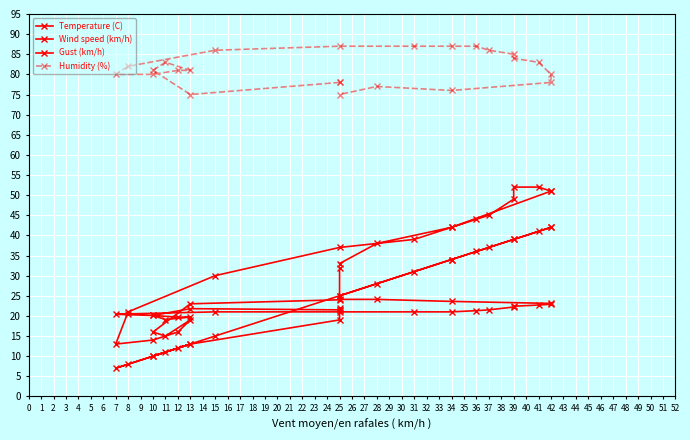

Is this an area chart (filled region under the line)?

No